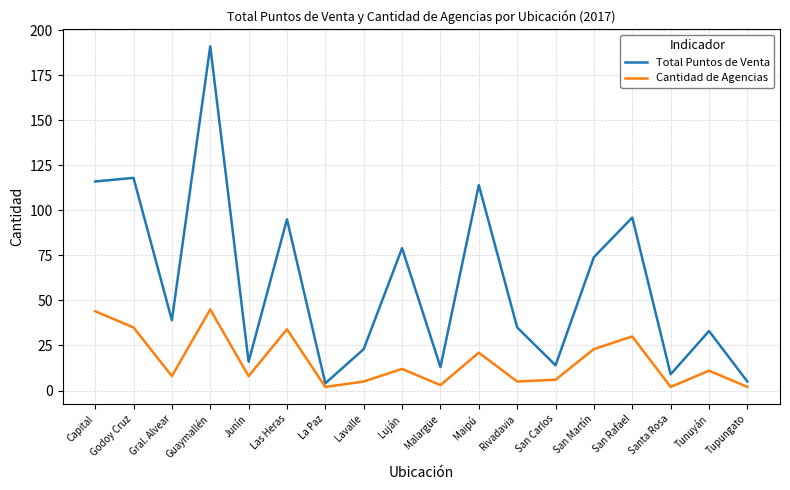

What is the total value across all series at San Martín?

97